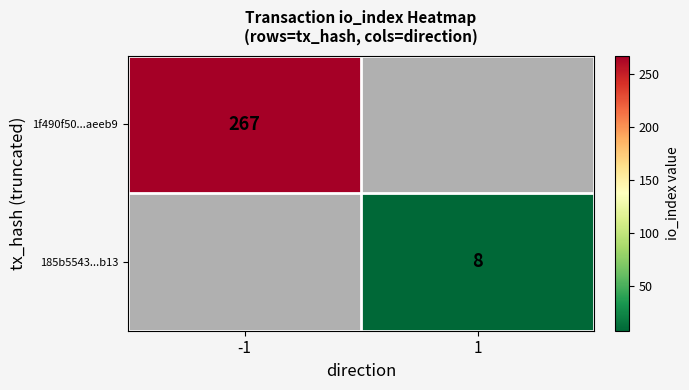

Is the value of 1f490f50...aeeb9 at -1 greater than the value of 185b5543...b13 at 1?

Yes